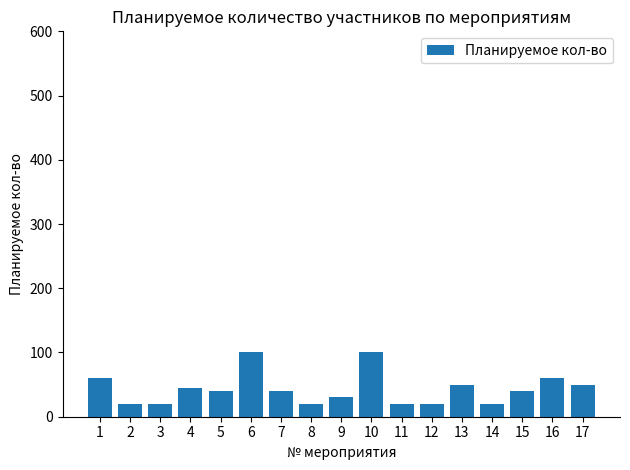

Reading right to left, what are all the values shown in this chart?

50	60	40	20	50	20	20	100	30	20	40	100	40	45	20	20	60